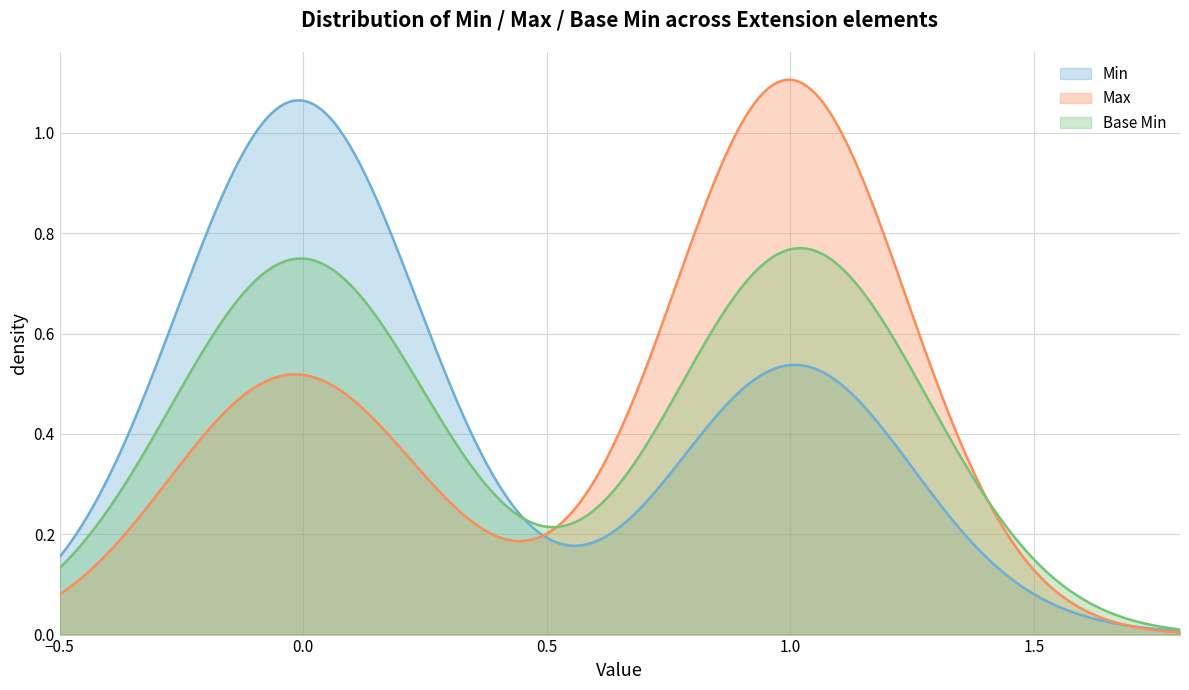

Is the value of Max at Extension.id greater than the value of Base Min at Extension.id?

Yes